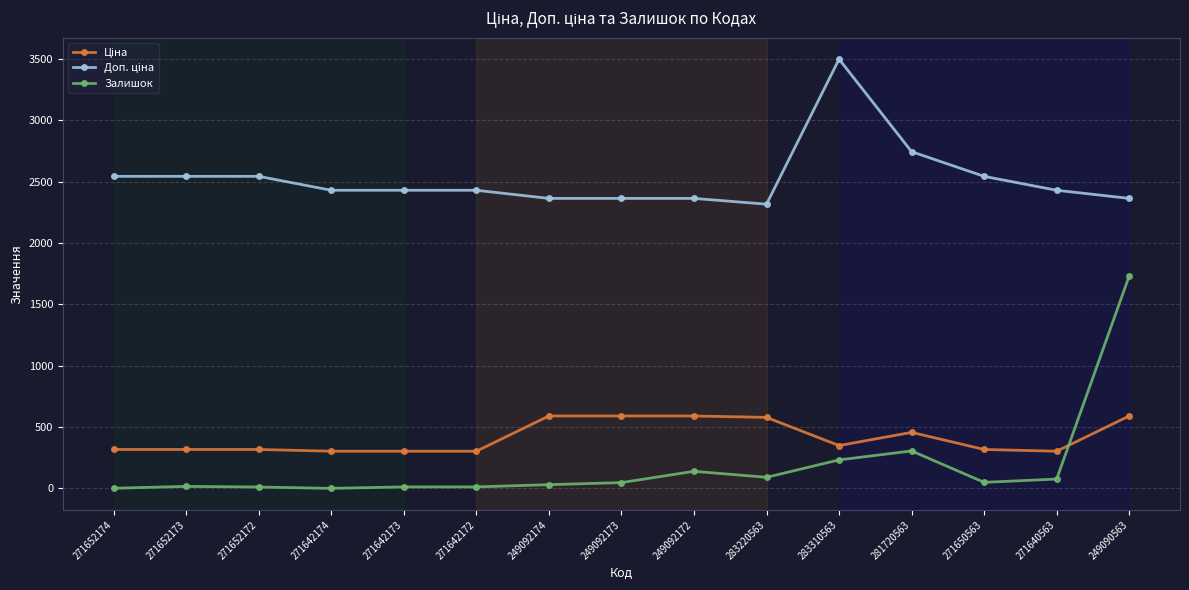

What is the difference between the maximum and second lowest values in the Залишок series?

1730.0